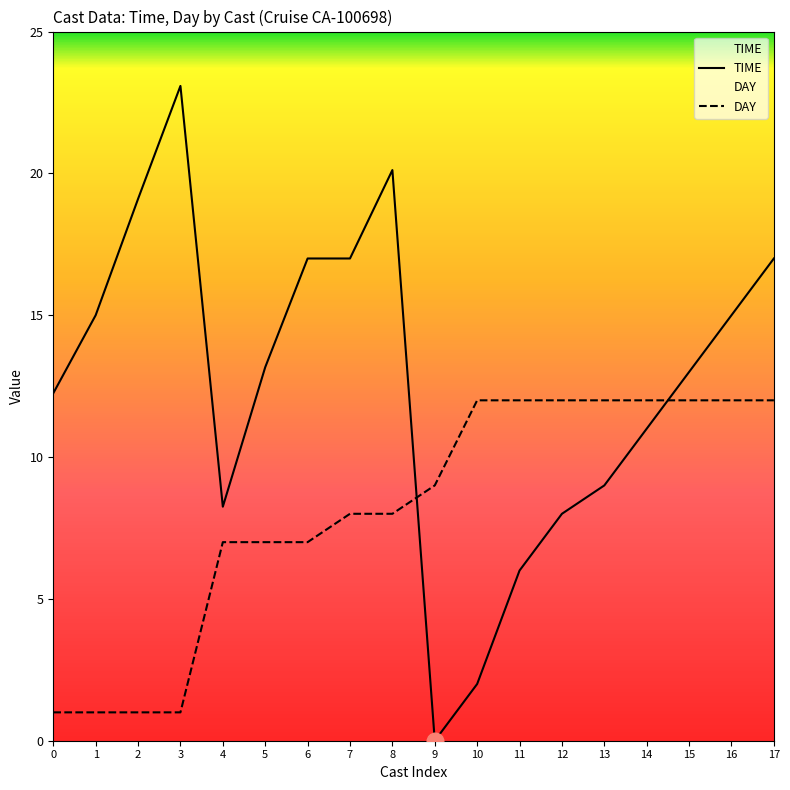

True or false: DAY has a value of 4.0 at 5.

False